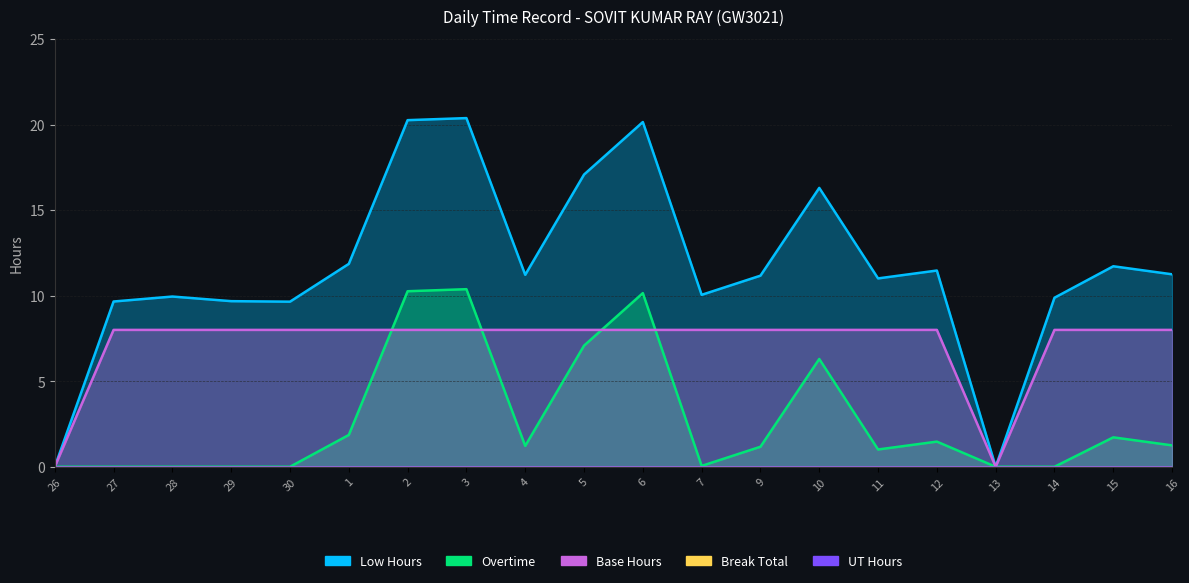

What is the total value across all series at 1?

21.7